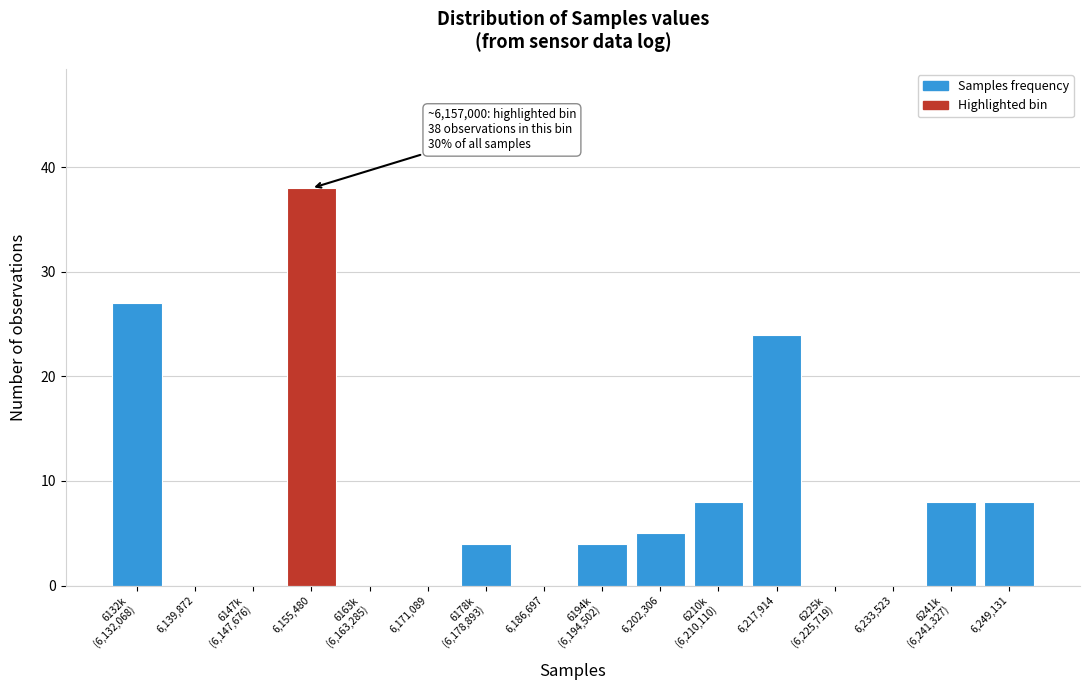

At which label is the value closest to 19?

6,217,914